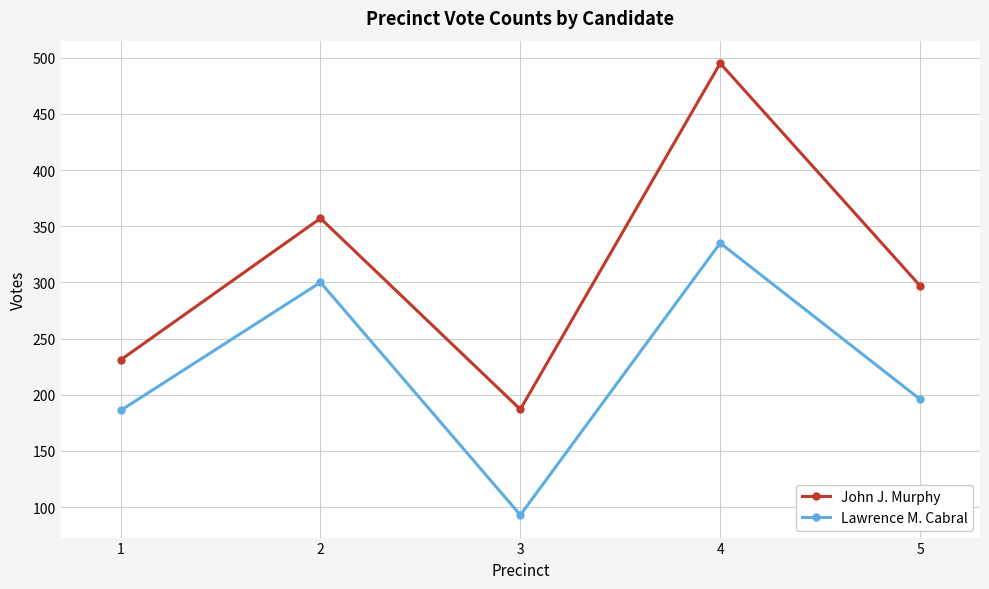

In John J. Murphy, how many points are higher than both neighbors (excluding endpoints)?

2